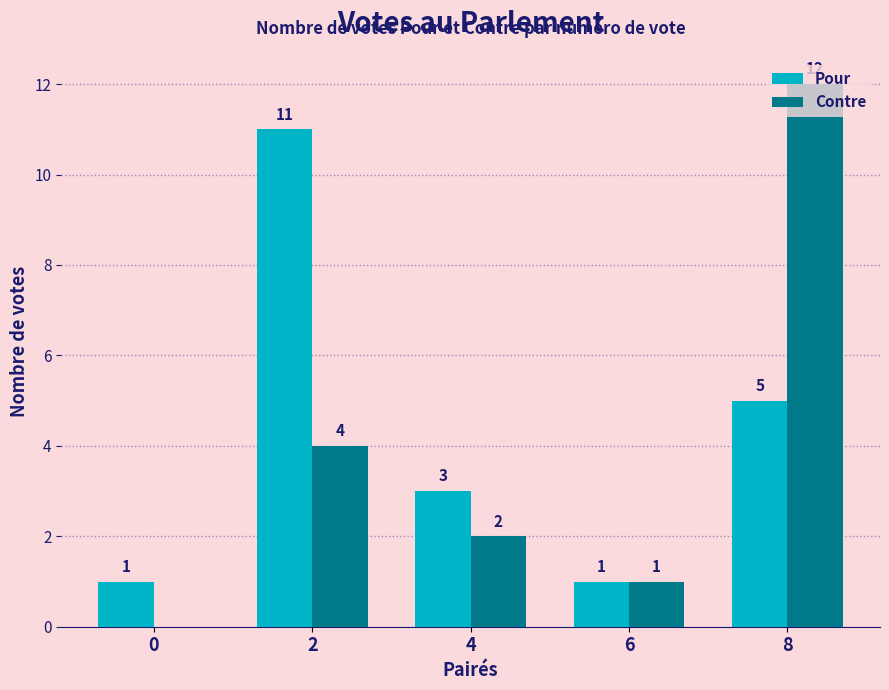

What is the highest value of the Pour series?

11